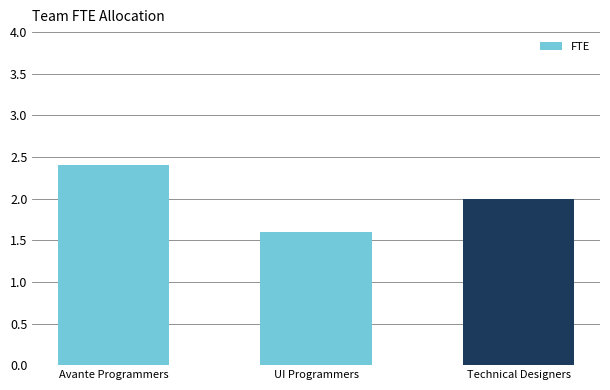

What is the label of the 1st bar from the left?

Avante Programmers